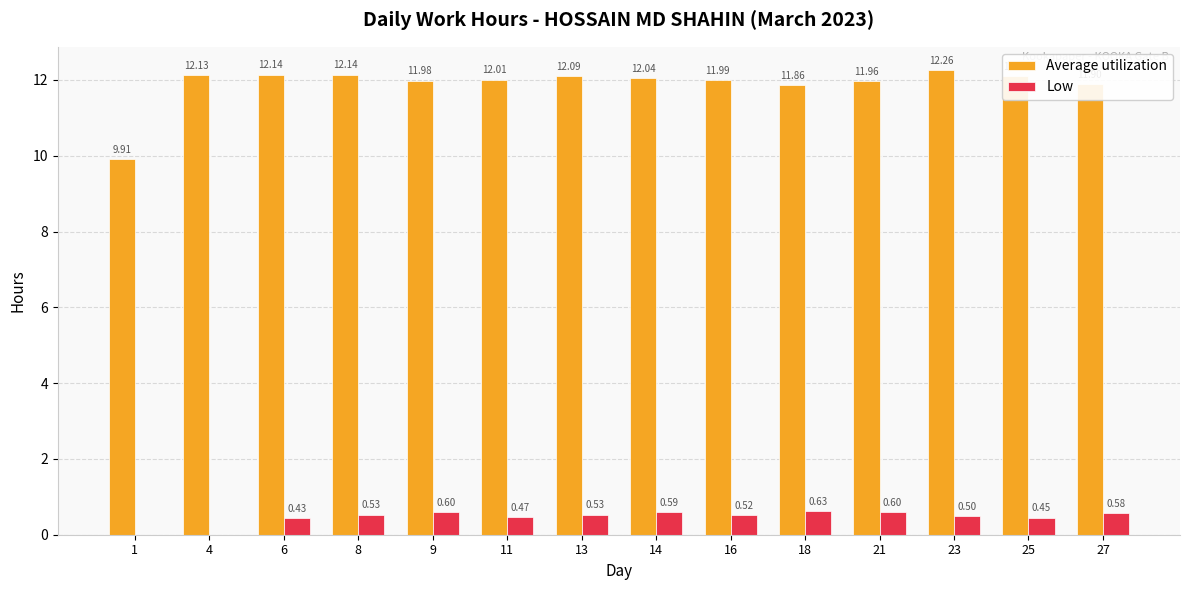

Where does the Average utilization series first go above 12?

4